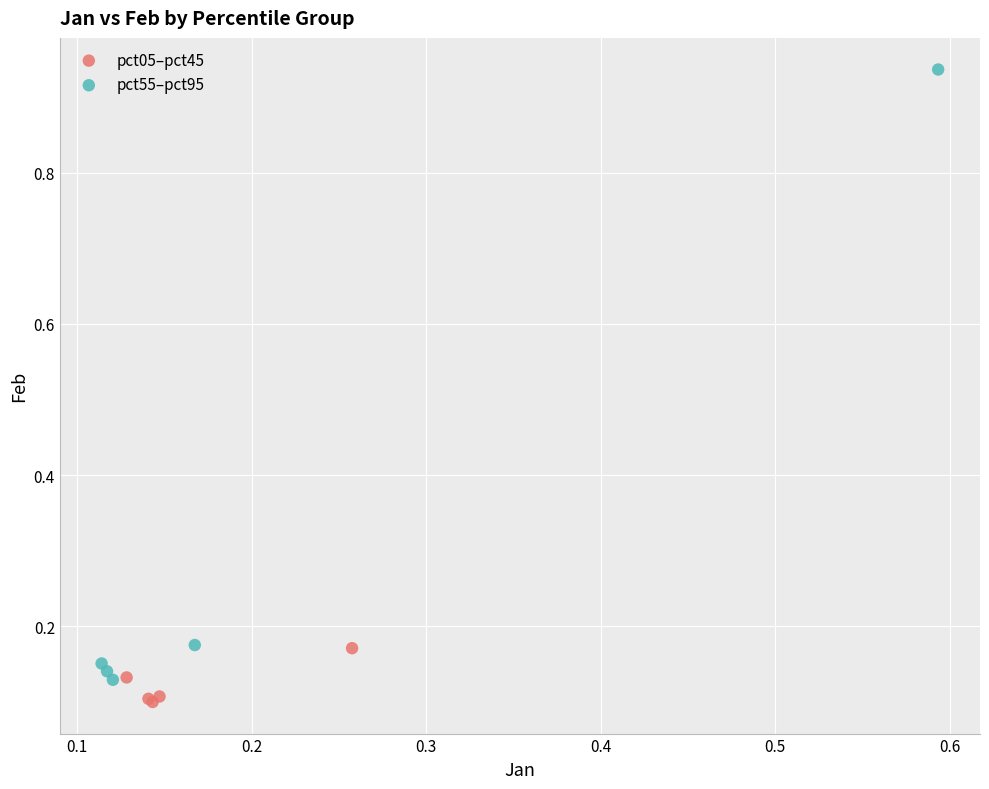

Which series has the largest Y range (max minus min)?

pct55–pct95